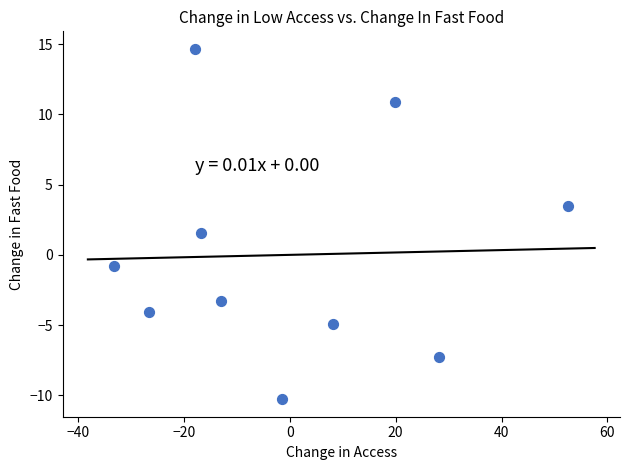

What is the range of X values (max minus min)?

85.8